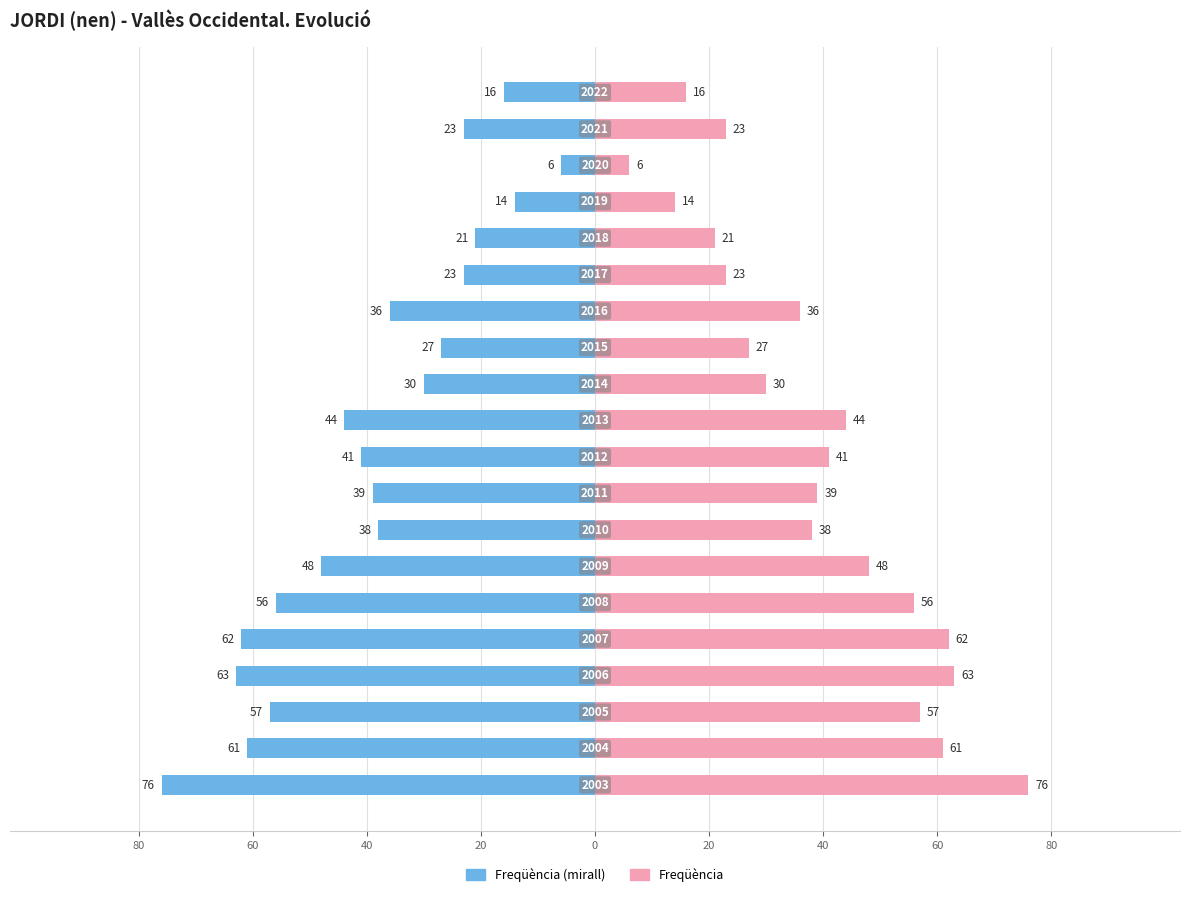

What is the average value of the Freqüència (esquerra) series?

-39